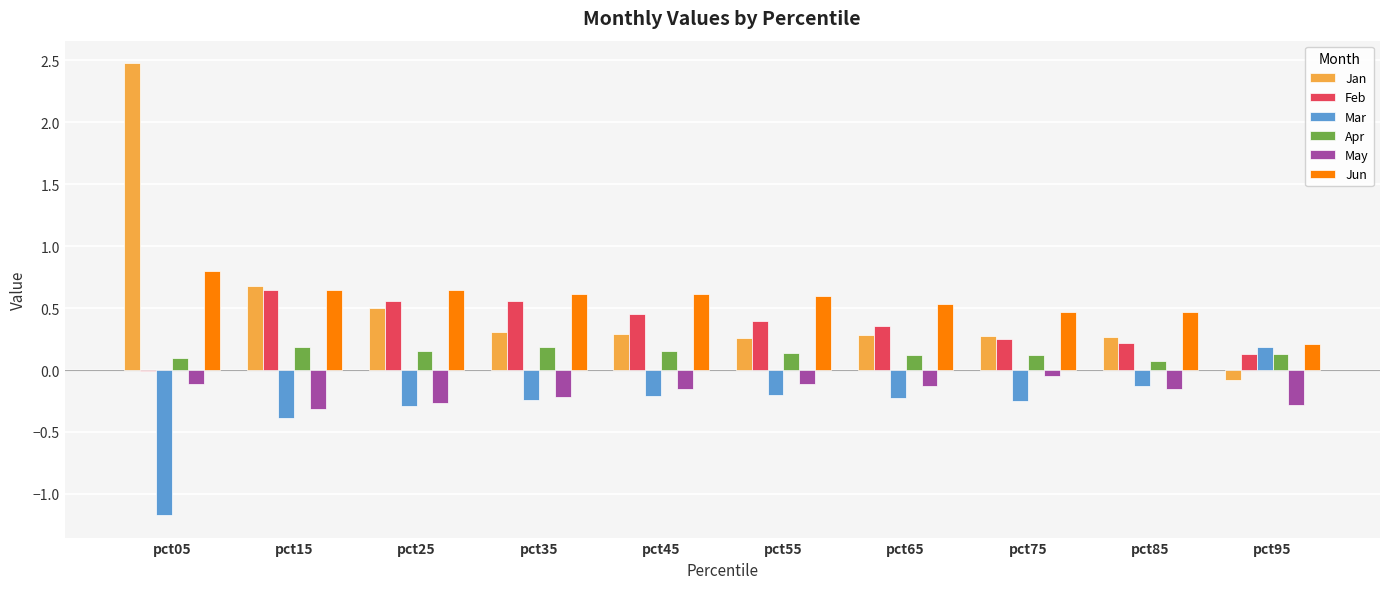

What is the total value across all series at pct15?

1.5